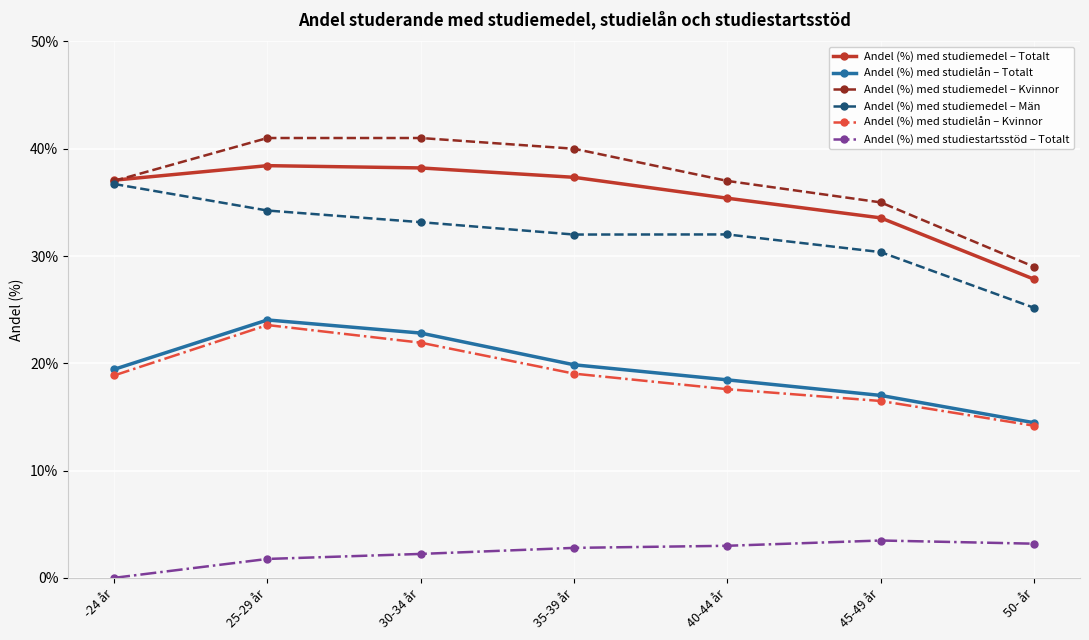

How many interior local peaks does the Andel (%) med studielån – Kvinnor series have?

1